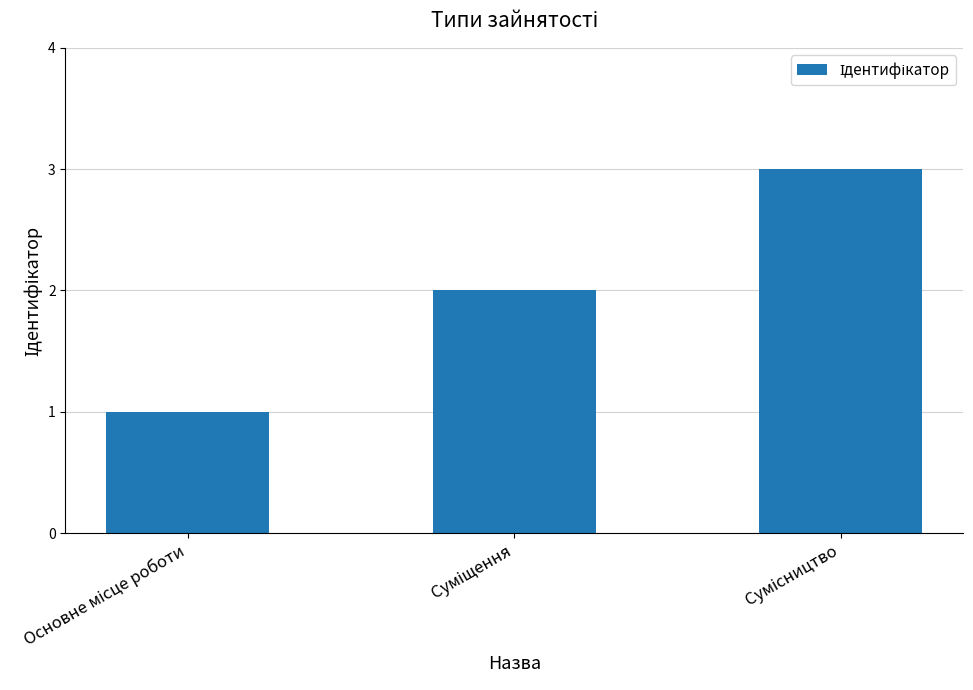

What is the sum of all values?

6